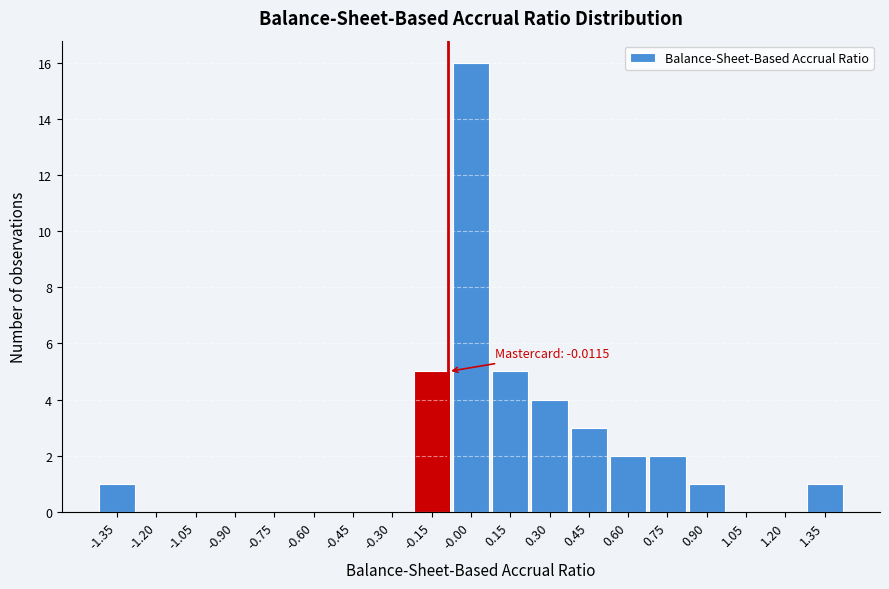

Reading left to right, transcribe all the data shown in this chart.

-1.35=1	-1.20=0	-1.05=0	-0.90=0	-0.75=0	-0.60=0	-0.45=0	-0.30=0	-0.15=5	-0.00=16	0.15=5	0.30=4	0.45=3	0.60=2	0.75=2	0.90=1	1.05=0	1.20=0	1.35=1